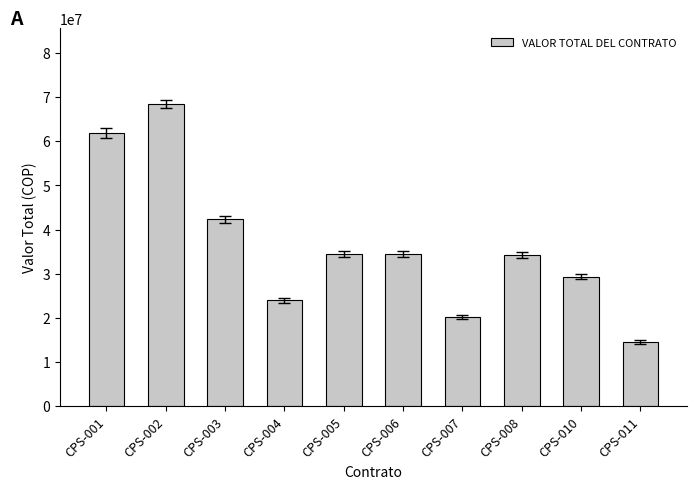

Is it true that the value at CPS-001 is 61890049?

True